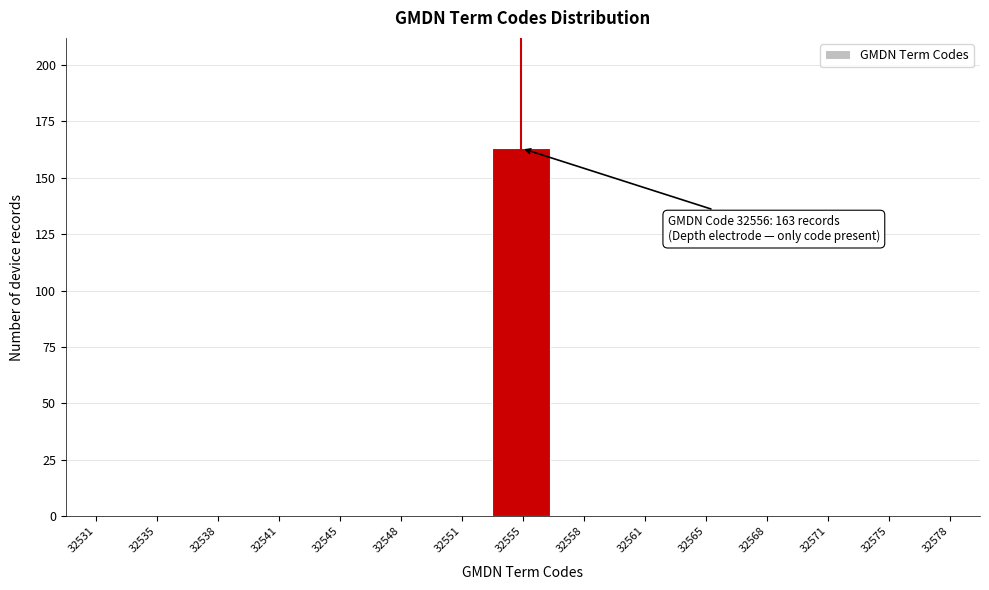

Reading right to left, what are all the values shown in this chart?

32578=0	32575=0	32571=0	32568=0	32565=0	32561=0	32558=0	32555=163	32551=0	32548=0	32545=0	32541=0	32538=0	32535=0	32531=0